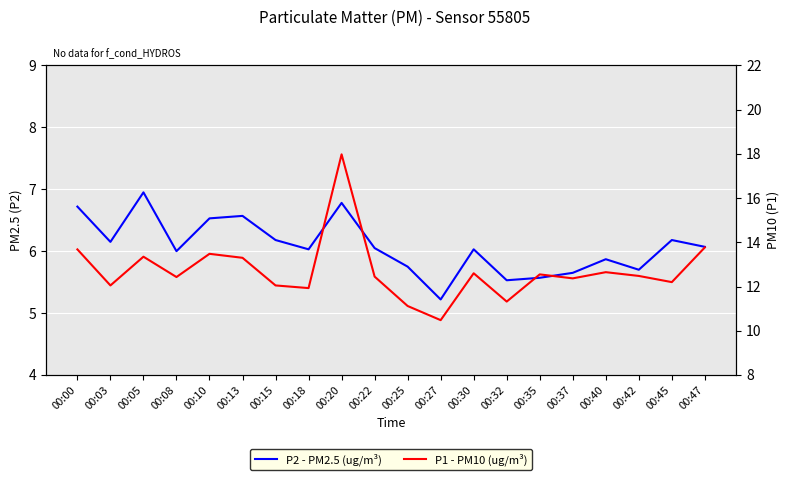

Rank the series at 00:15 from lowest to highest value.

P2 - PM2.5 (ug/m³), P1 - PM10 (ug/m³)